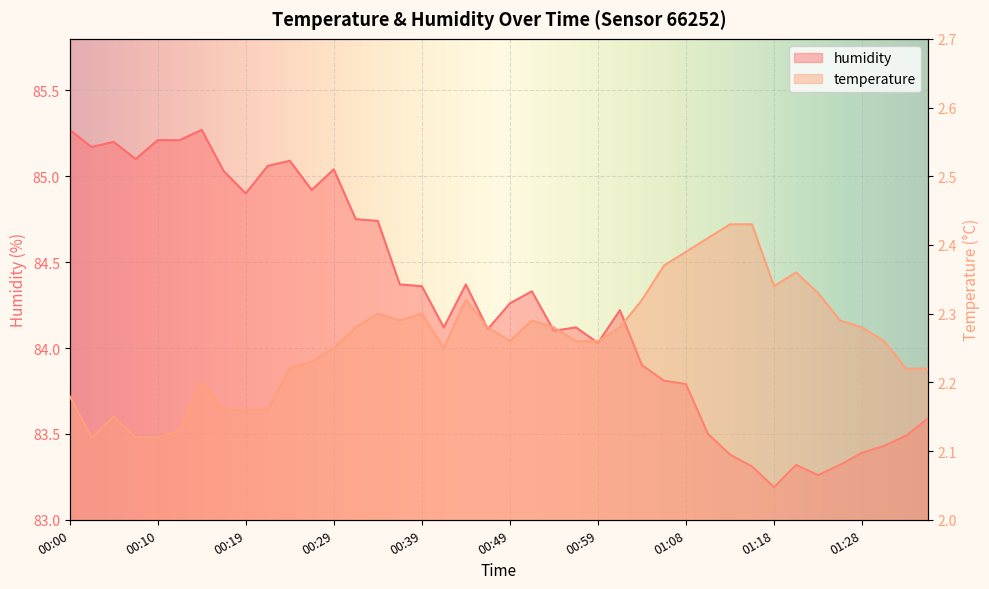

What is the label of the 2nd point from the right?

01:33